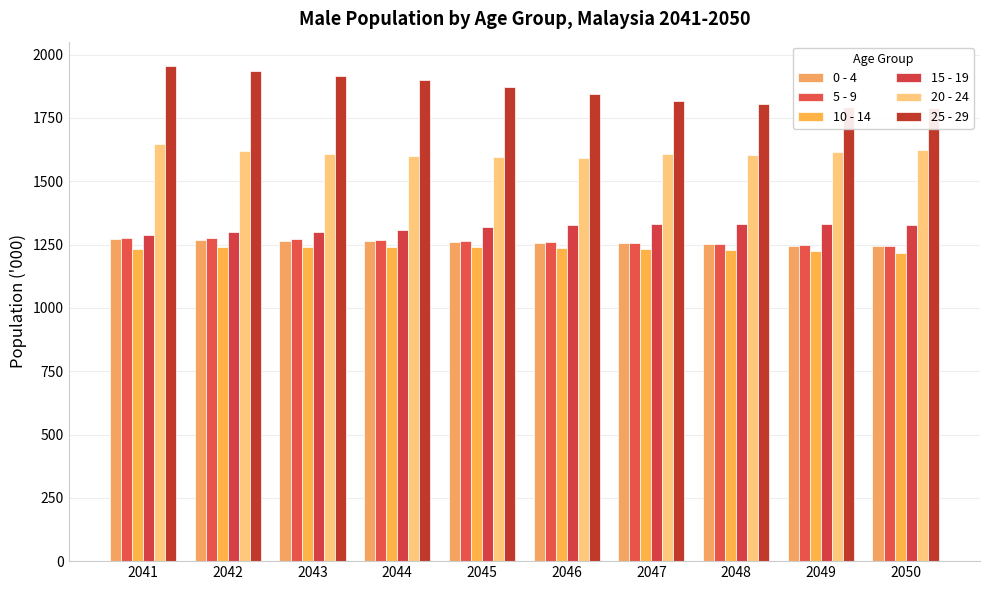

How many data points in 25 - 29 are less than 1872?

5